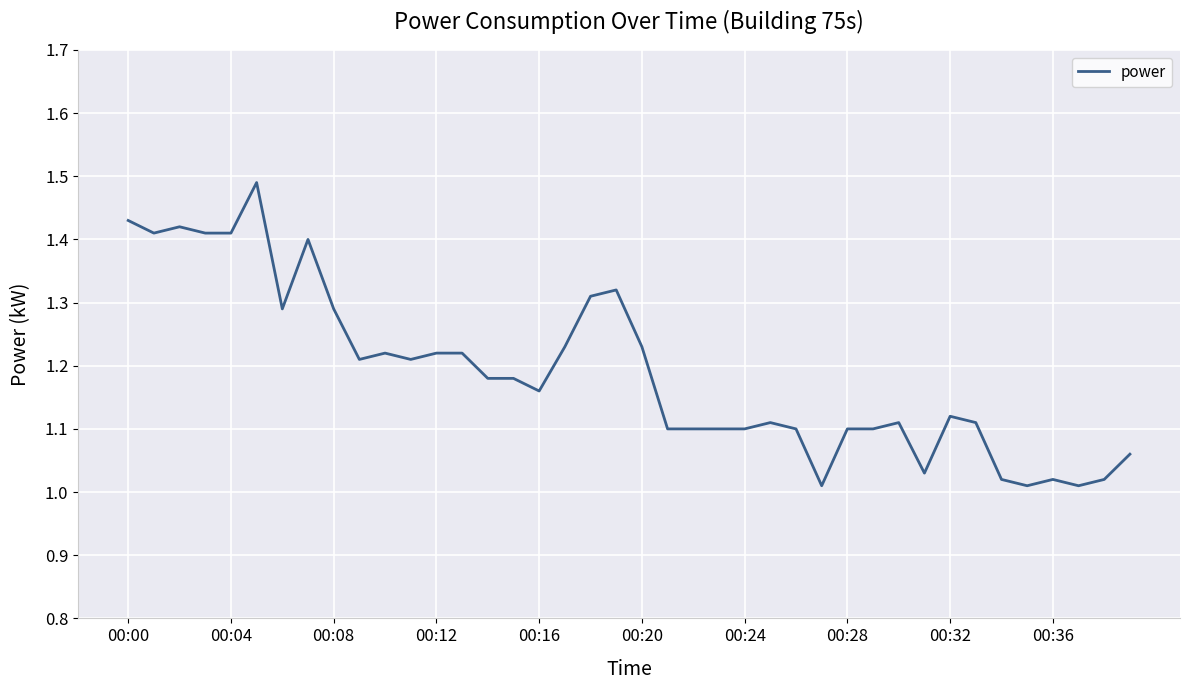

What is the difference between the second highest and second lowest values?

0.4